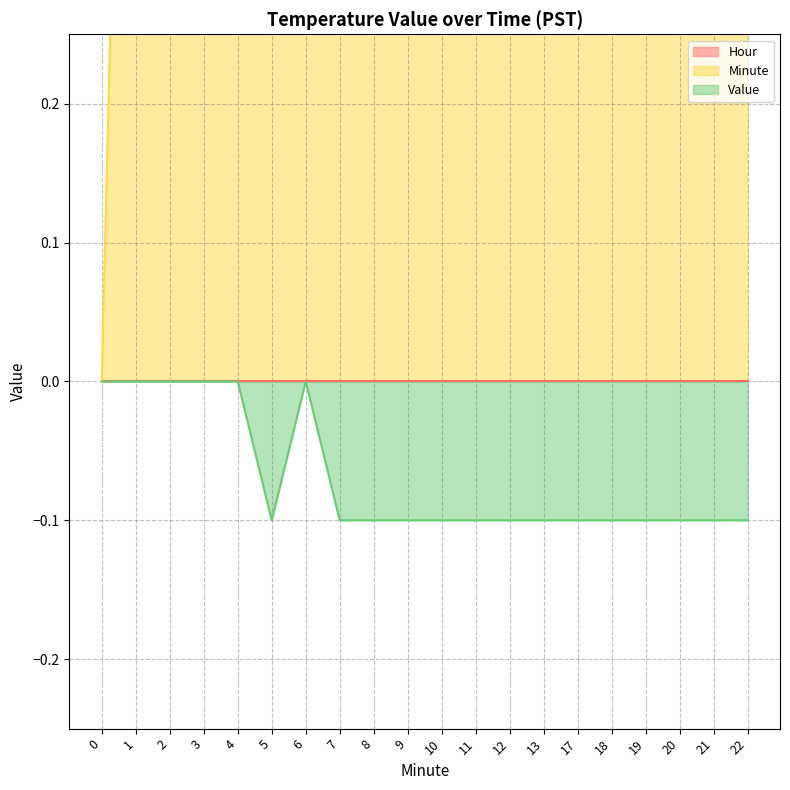

What is the total value across all series at 9?

8.9